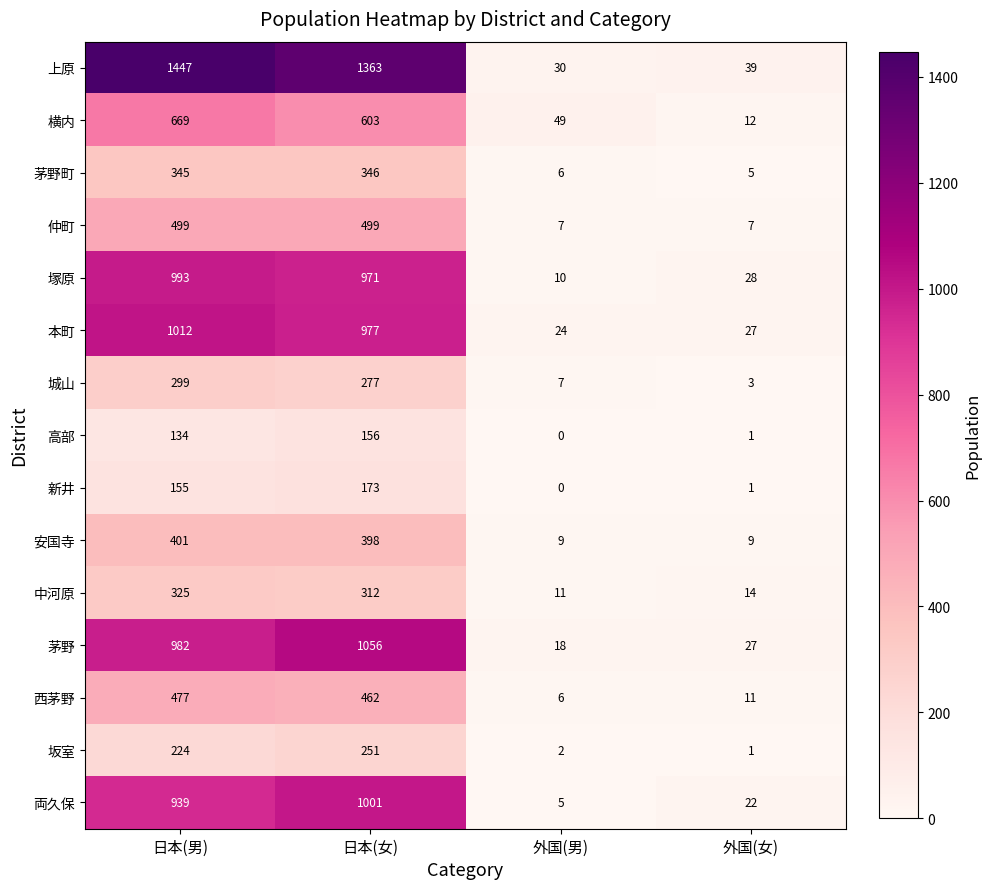

Which label corresponds to the largest value in the chart?

日本(男)